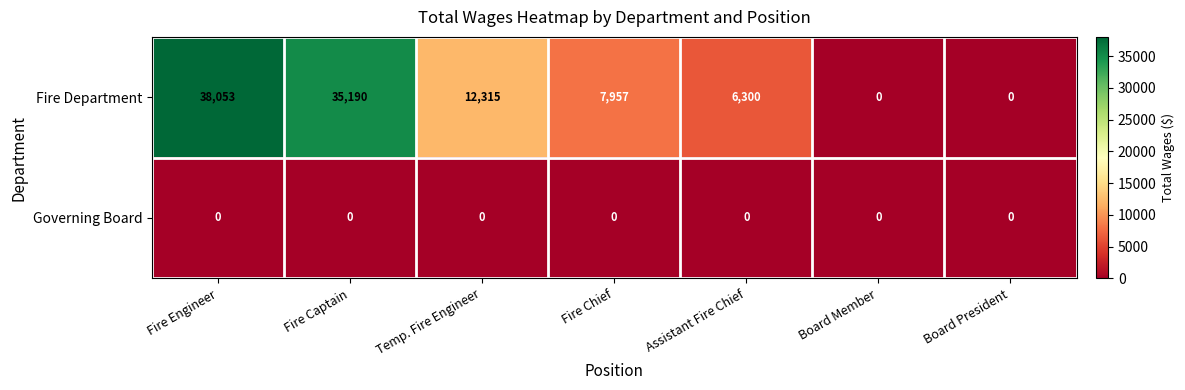

Rank the series by their average value, from highest to lowest.

Fire Department, Governing Board